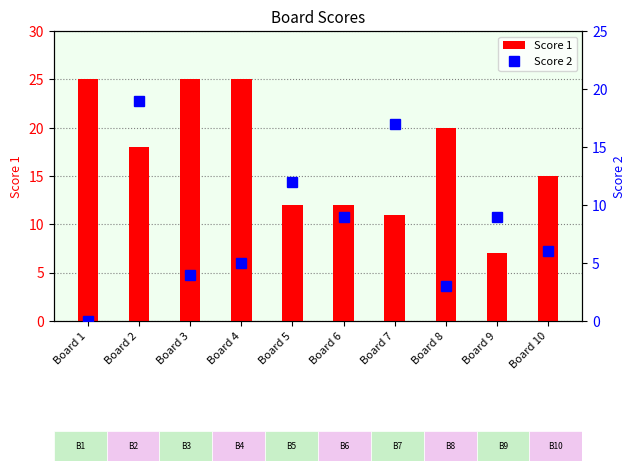

At how many categories does at least one series exceed 9?

9